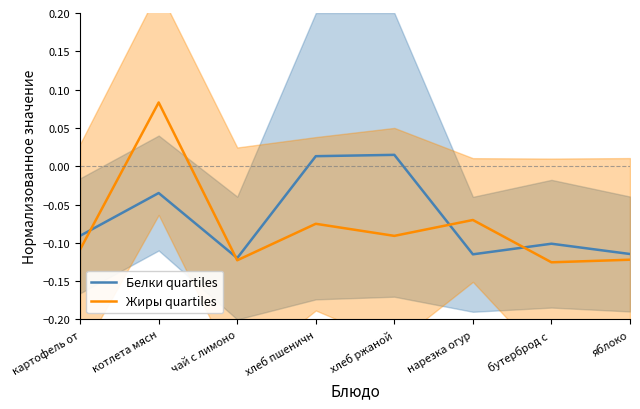

Is this an area chart (filled region under the line)?

No